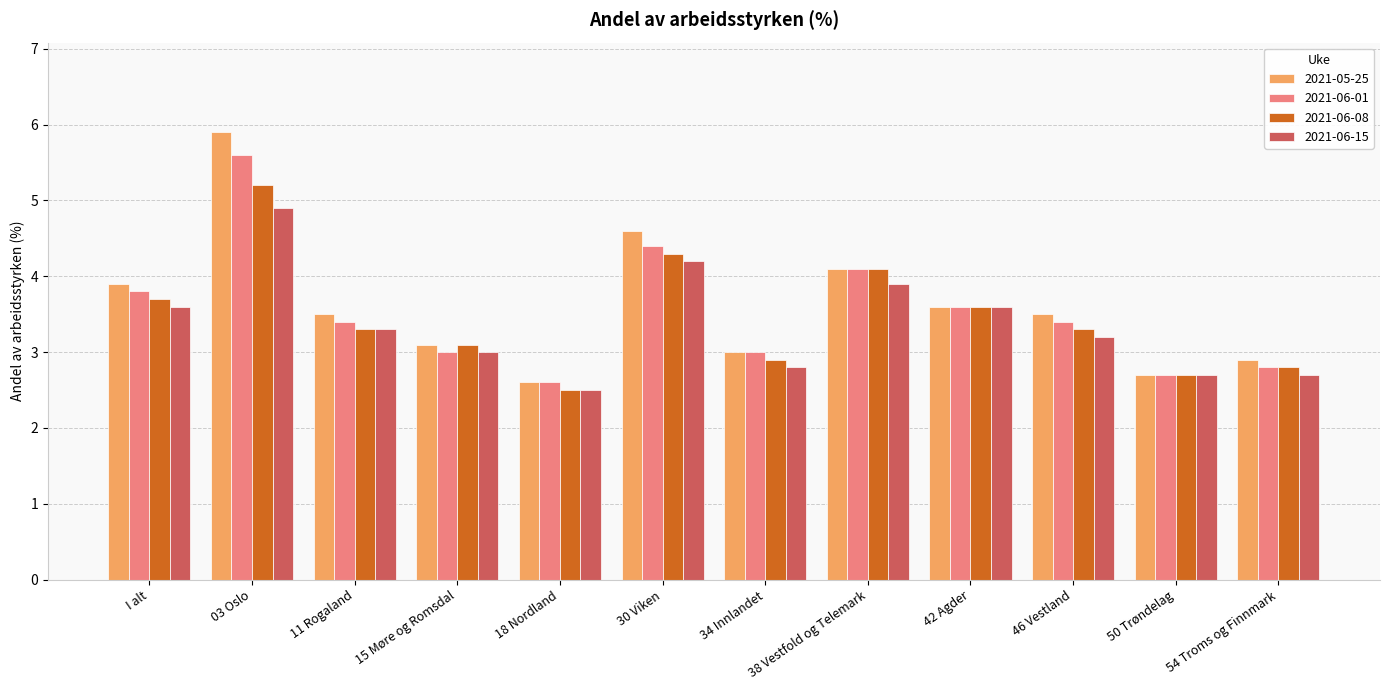

Is it true that 2021-06-08 equals 5.8 at 42 Agder?

False